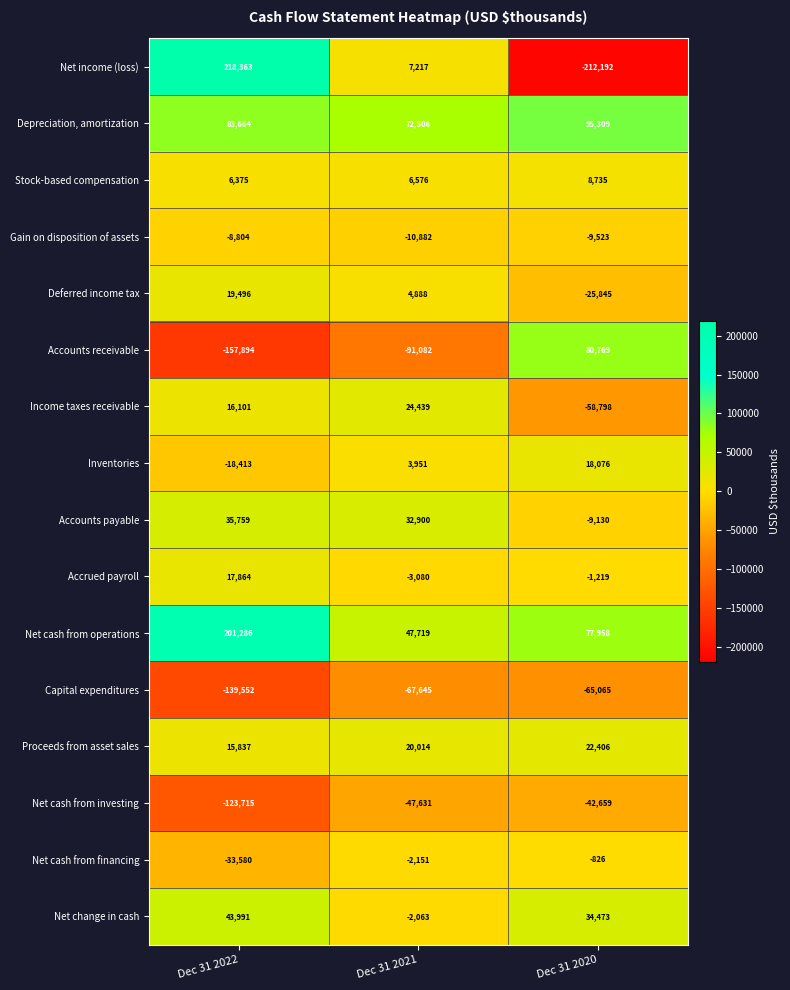

List the labels in order of Net income (loss) value, largest first.

Dec 31 2022, Dec 31 2021, Dec 31 2020